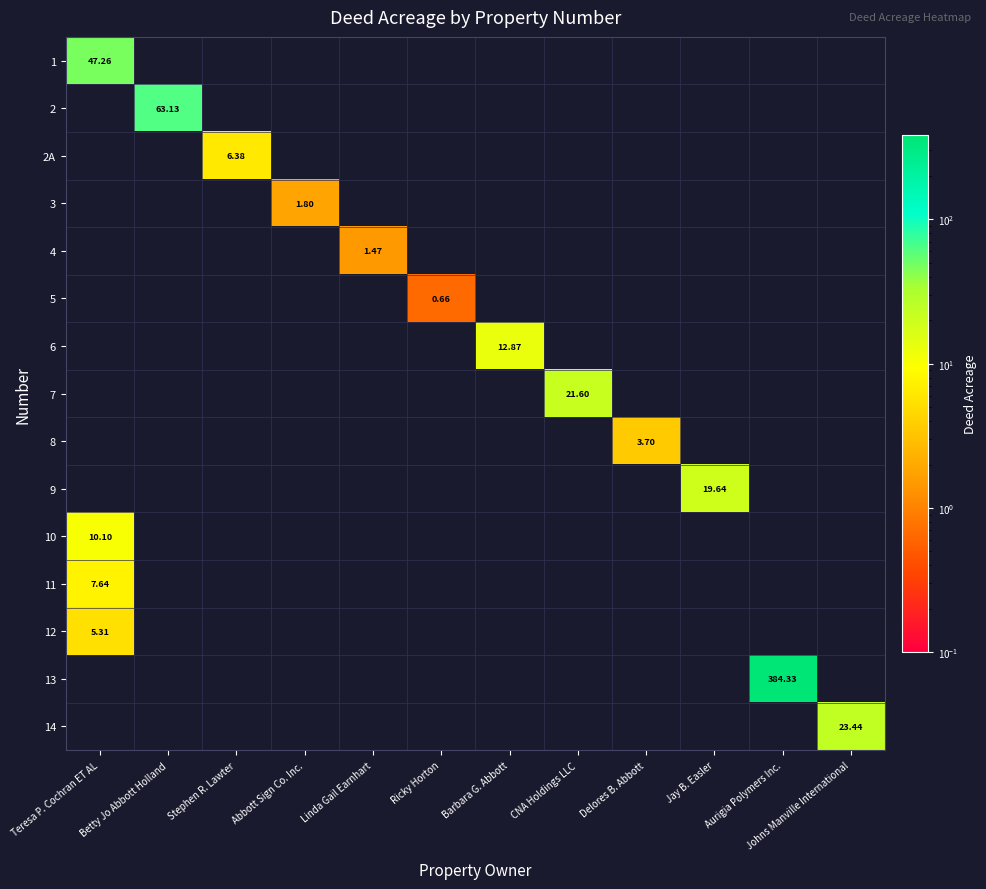

Is the value of 2 at Teresa P. Cochran ET AL greater than the value of 13 at Betty Jo Abbott Holland?

No